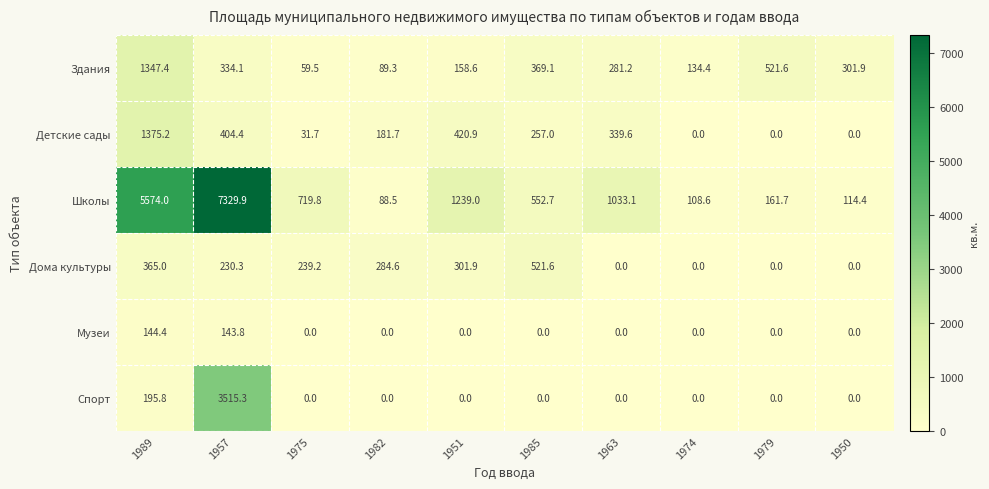

What is the difference between the maximum and minimum values in the Музеи series?

144.4